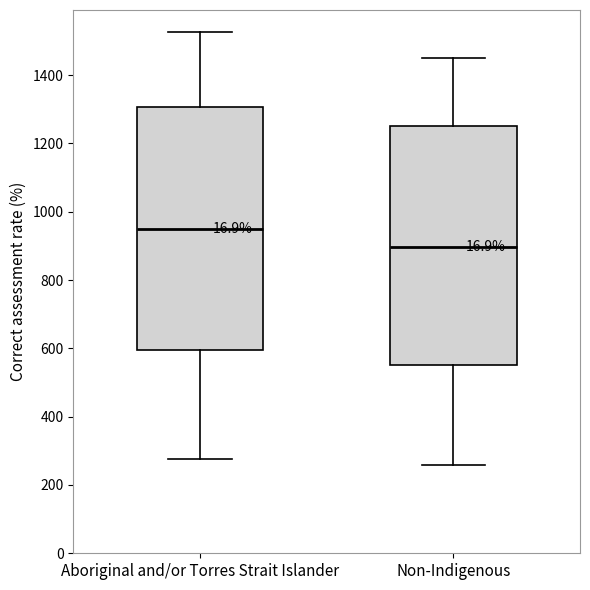

Reading left to right, read every box against the y-axis: the position of its median line, the range the box covers, and the ends of its whiskers. The values are not printed on the chart, so give them approximately, as read against the axis.

Aboriginal and/or Torres Strait Islander: median 940, box 600 to 1300, whiskers 280 to 1520
Non-Indigenous: median 900, box 560 to 1260, whiskers 260 to 1460